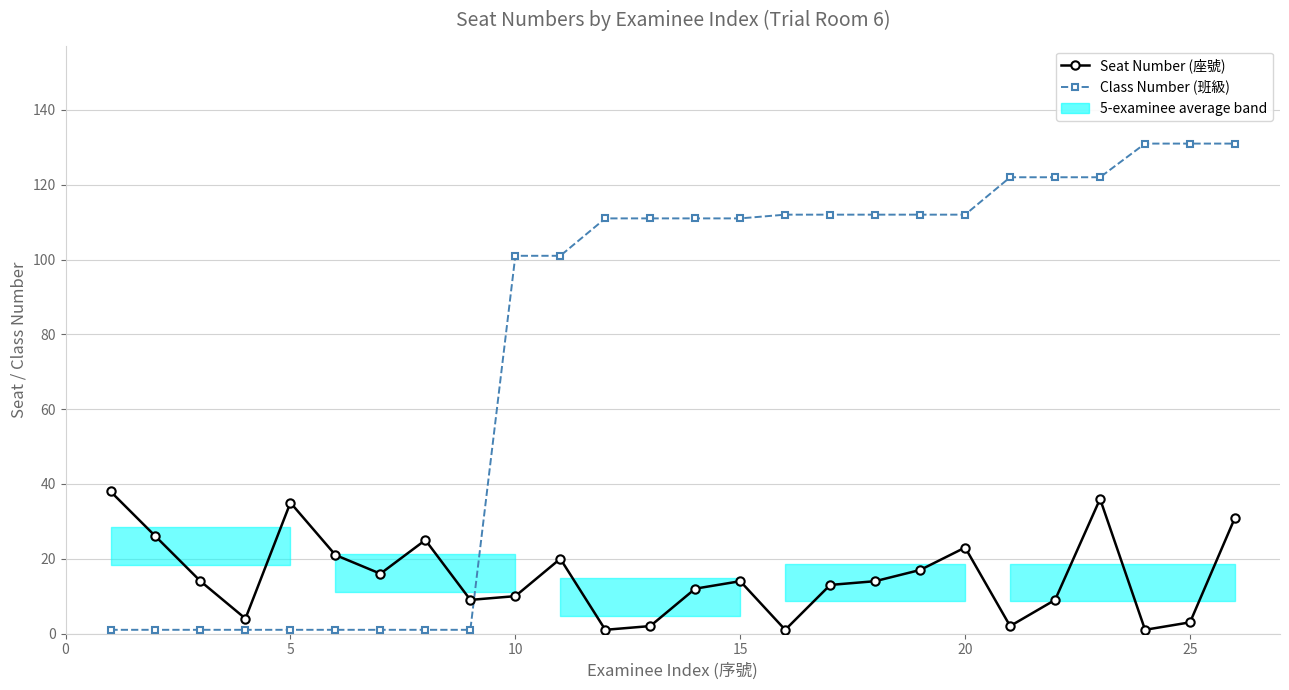

True or false: Class Number (班級) and Seat Number (座號) cross at least once.

True